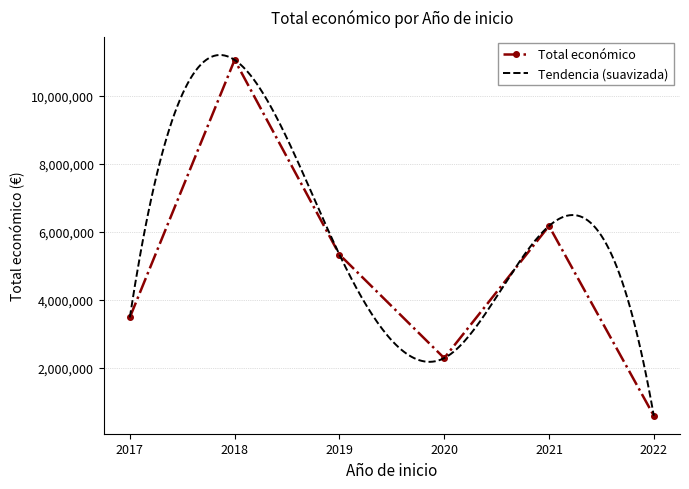

What is the value of the Total económico point at the 1st from the left?

3487018